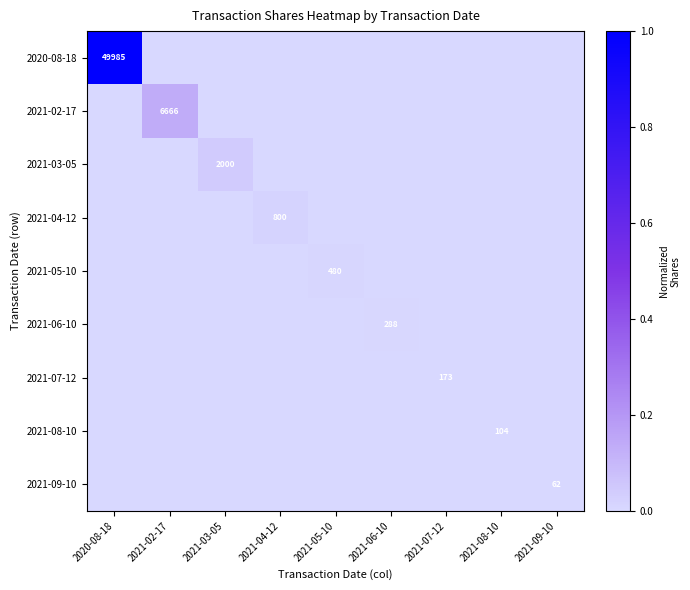

The 2021-04-12 series shows 800 at 2021-04-12. True or false?

True